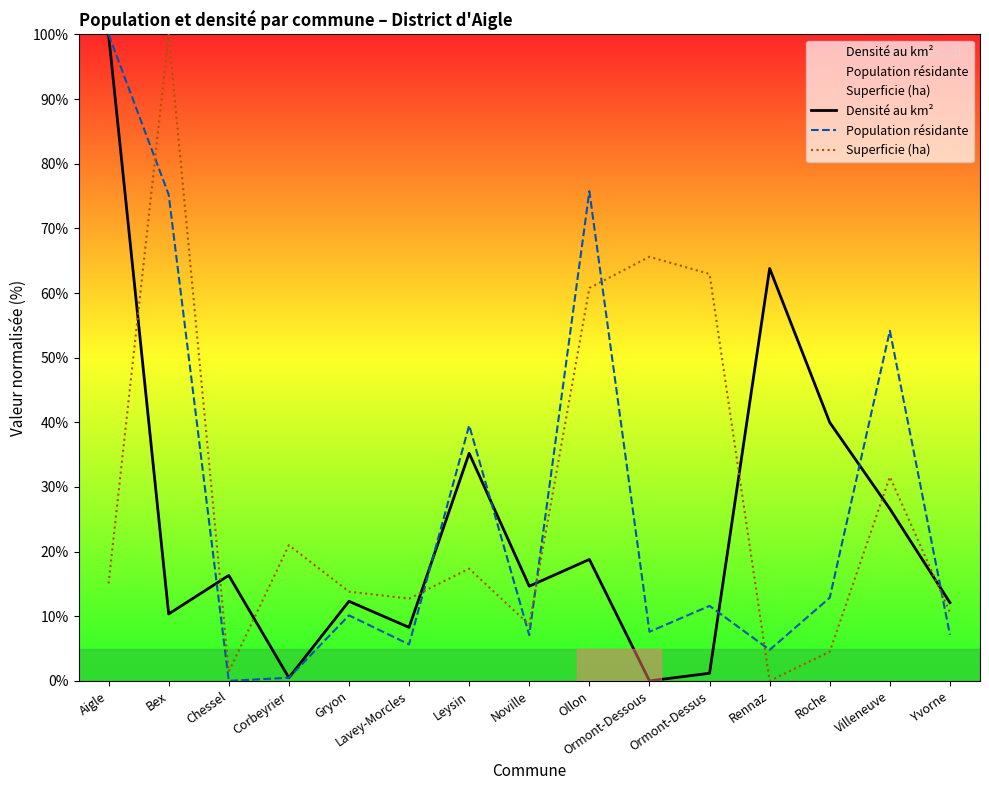

Which has a higher value, Leysin or Lavey-Morcles?

Leysin